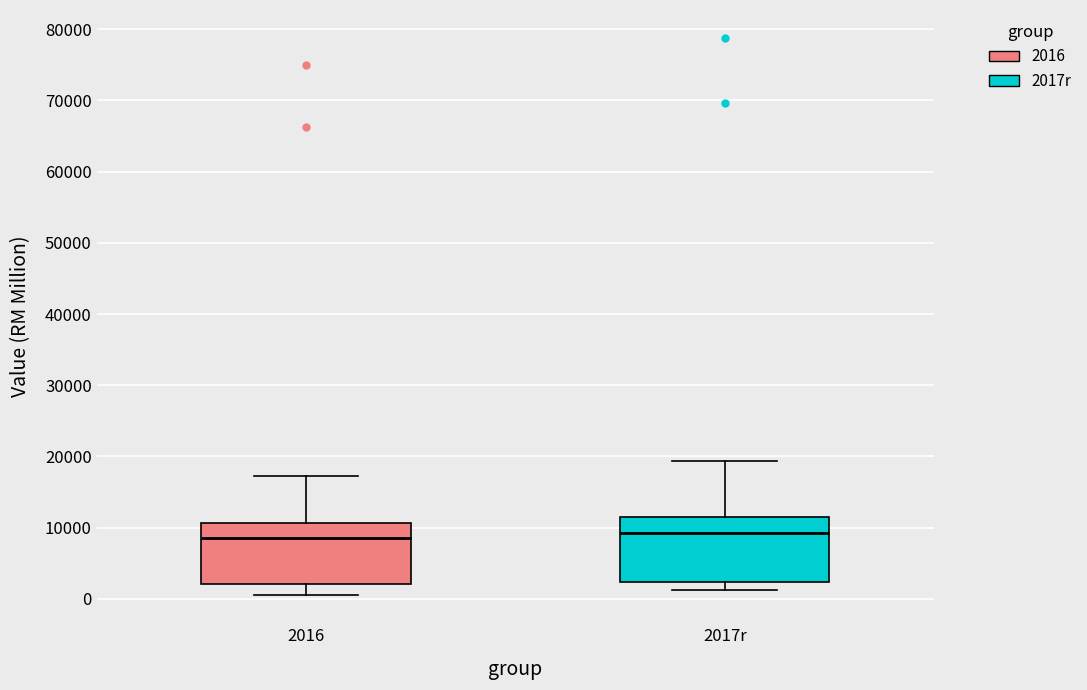

Reading left to right, read every box against the y-axis: the position of its median line, the range the box covers, and the ends of its whiskers. The values are not printed on the chart, so give them approximately, as read against the axis.

2016: median 9000, box 2000 to 11000, whiskers 0 to 17000
2017r: median 9000, box 2000 to 11000, whiskers 1000 to 19000